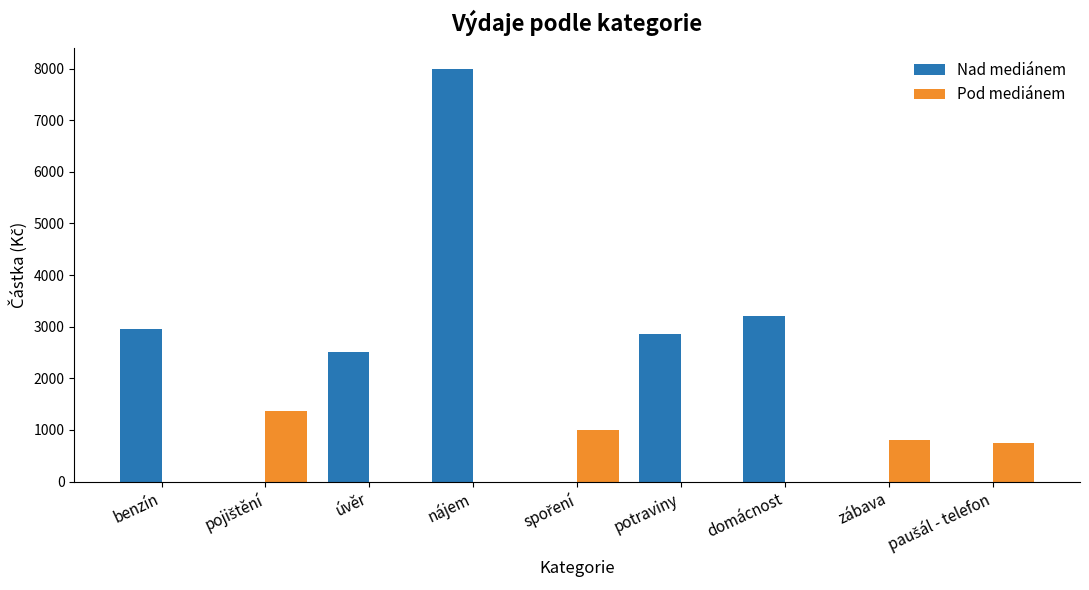

Are the bars horizontal?

No